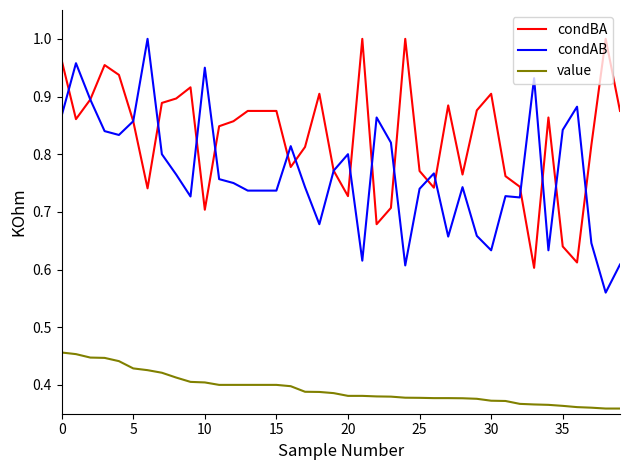

True or false: value and condBA cross at least once.

False